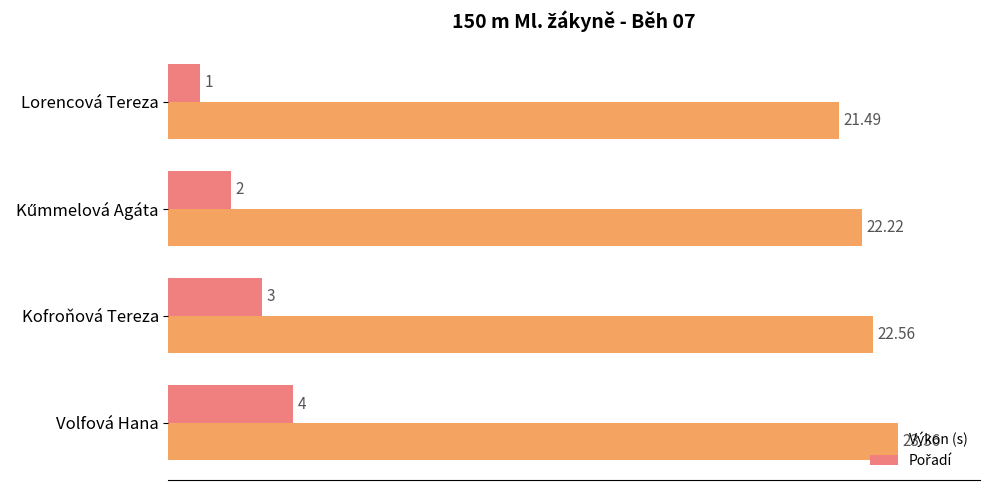

Which series has the largest total across all categories?

Výkon (s)